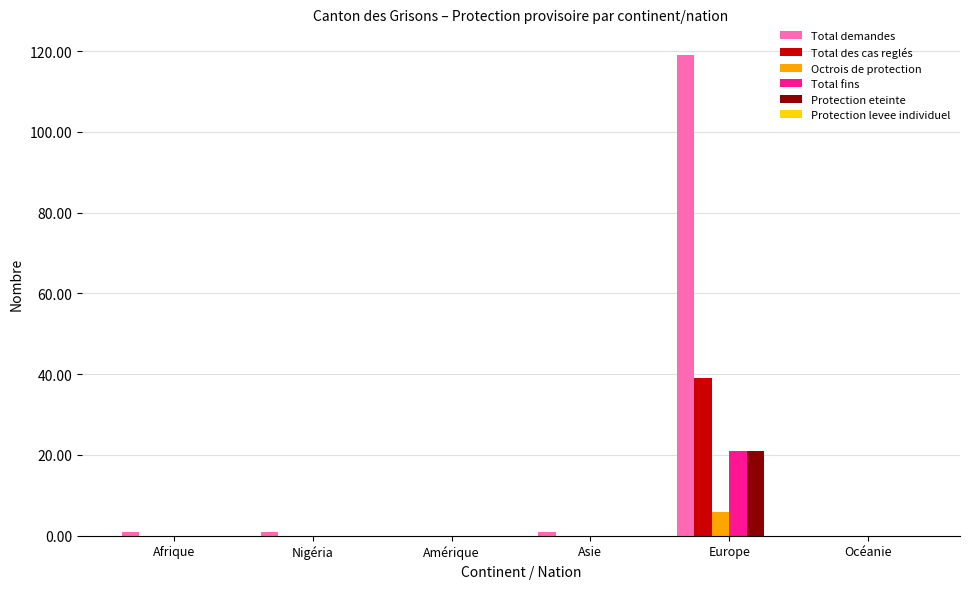

Which series has the largest total across all categories?

Total demandes